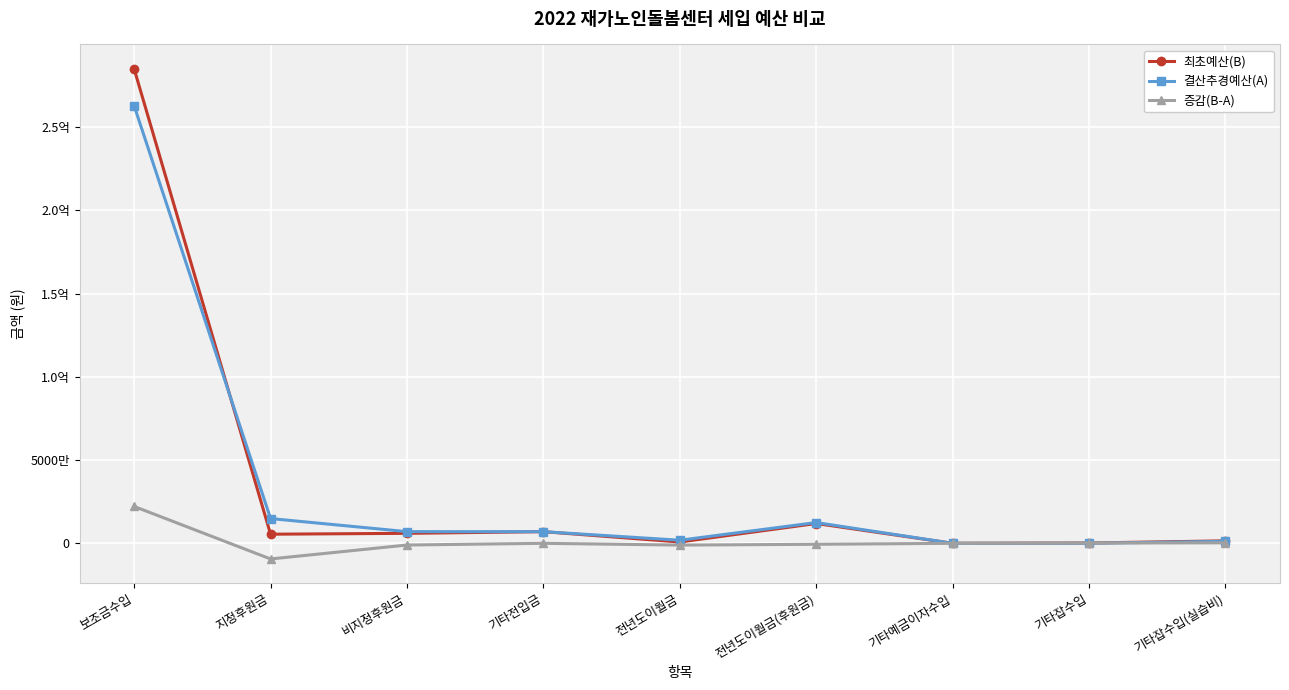

Rank the series at 비지정후원금 from lowest to highest value.

증감(B-A), 최초예산(B), 결산추경예산(A)